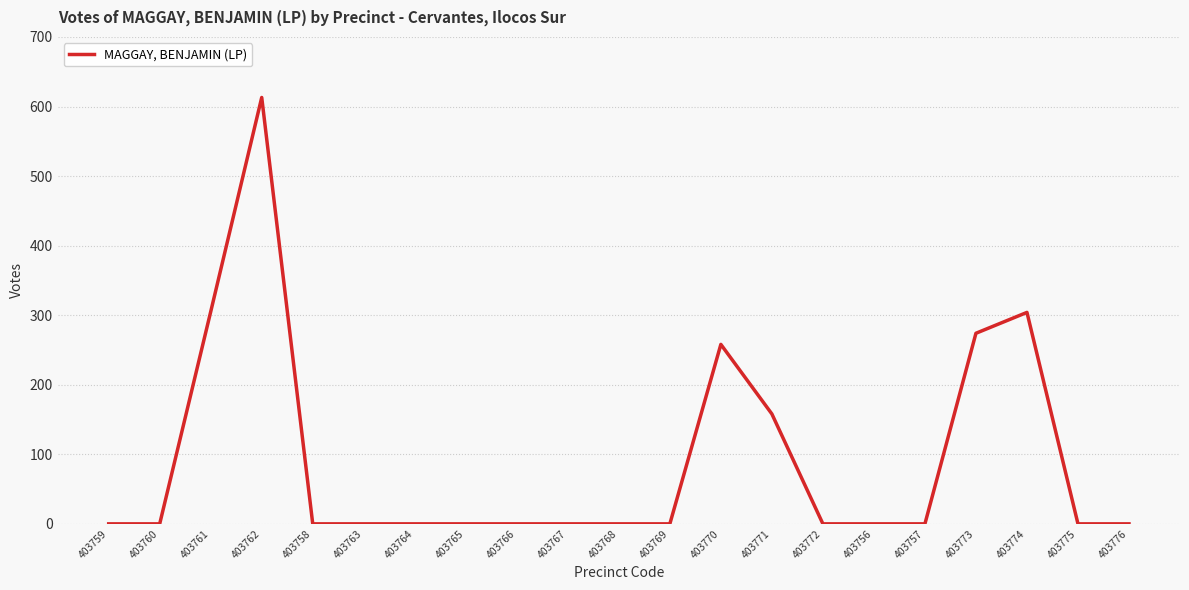

Count the values in the range 0 to 158.

16